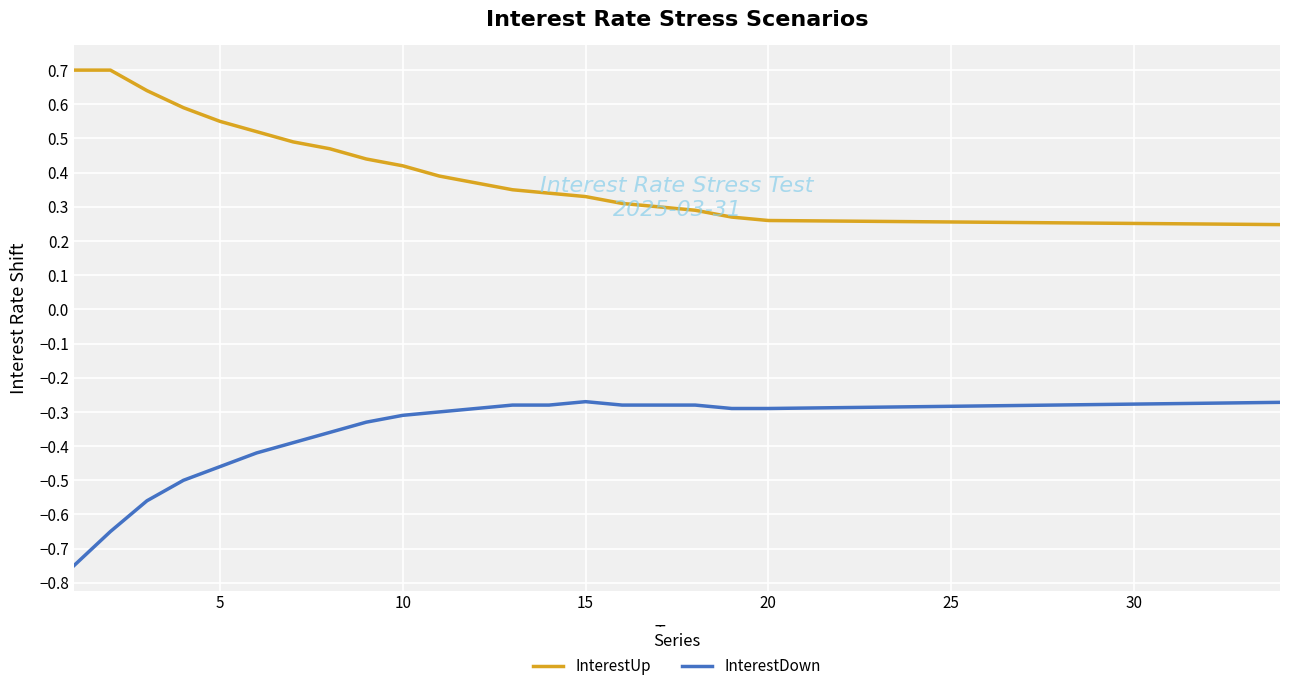

What is the sum of all InterestUp values?

12.3